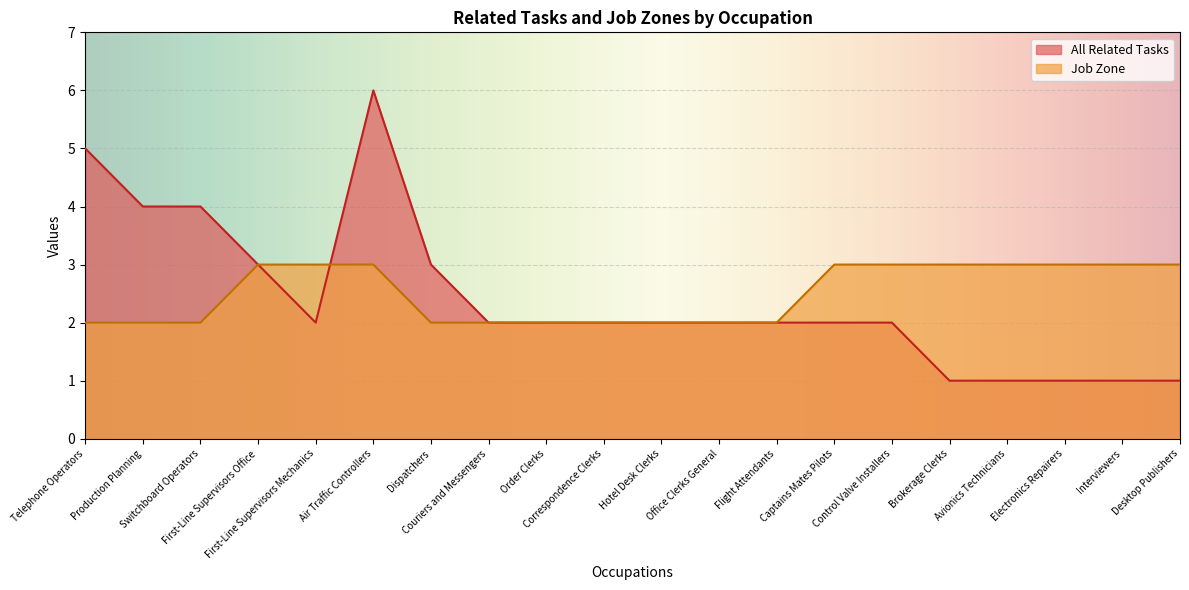

At which category is the sum across all series the highest?

Air Traffic Controllers